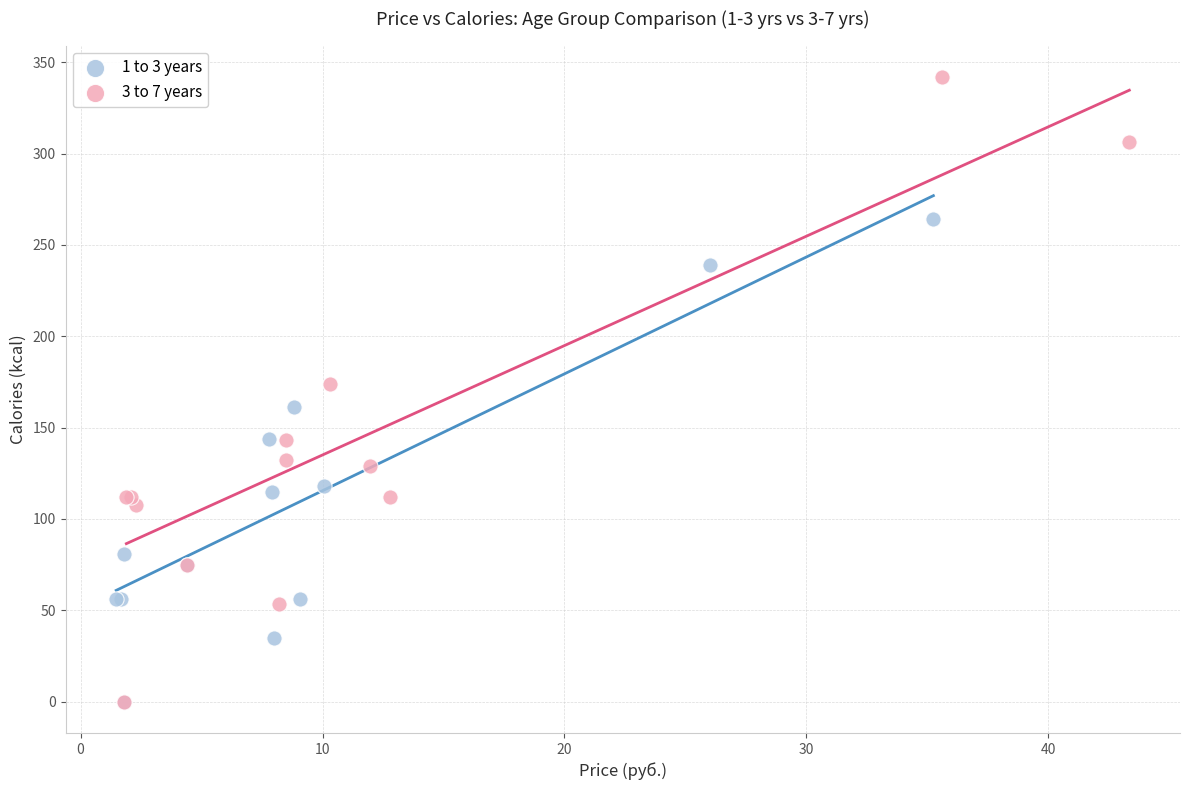

Which series reaches the maximum Y coordinate?

3 to 7 years